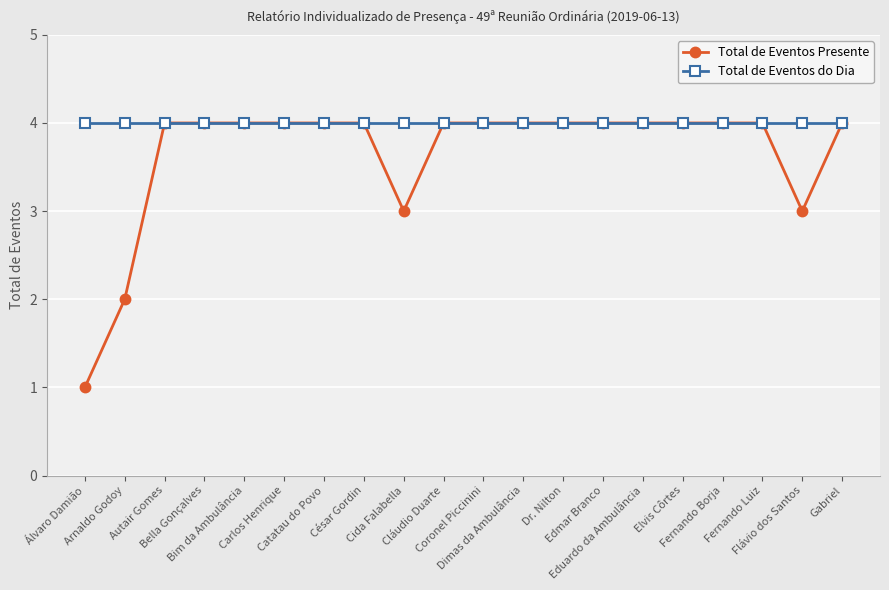

Reading left to right, extract all data points from this chart.

Total de Eventos Presente: 1	2	4	4	4	4	4	4	3	4	4	4	4	4	4	4	4	4	3	4
Total de Eventos do Dia: 4	4	4	4	4	4	4	4	4	4	4	4	4	4	4	4	4	4	4	4